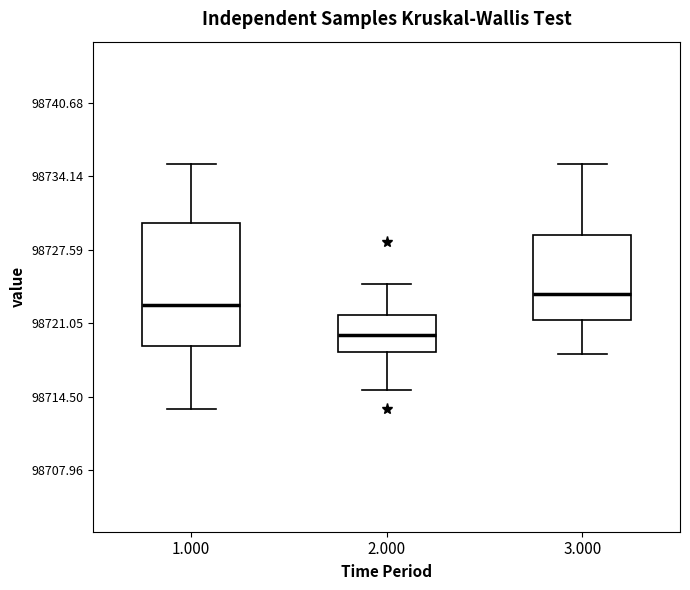

Which box is the tallest, from its lower edge to its upper edge?

1.000